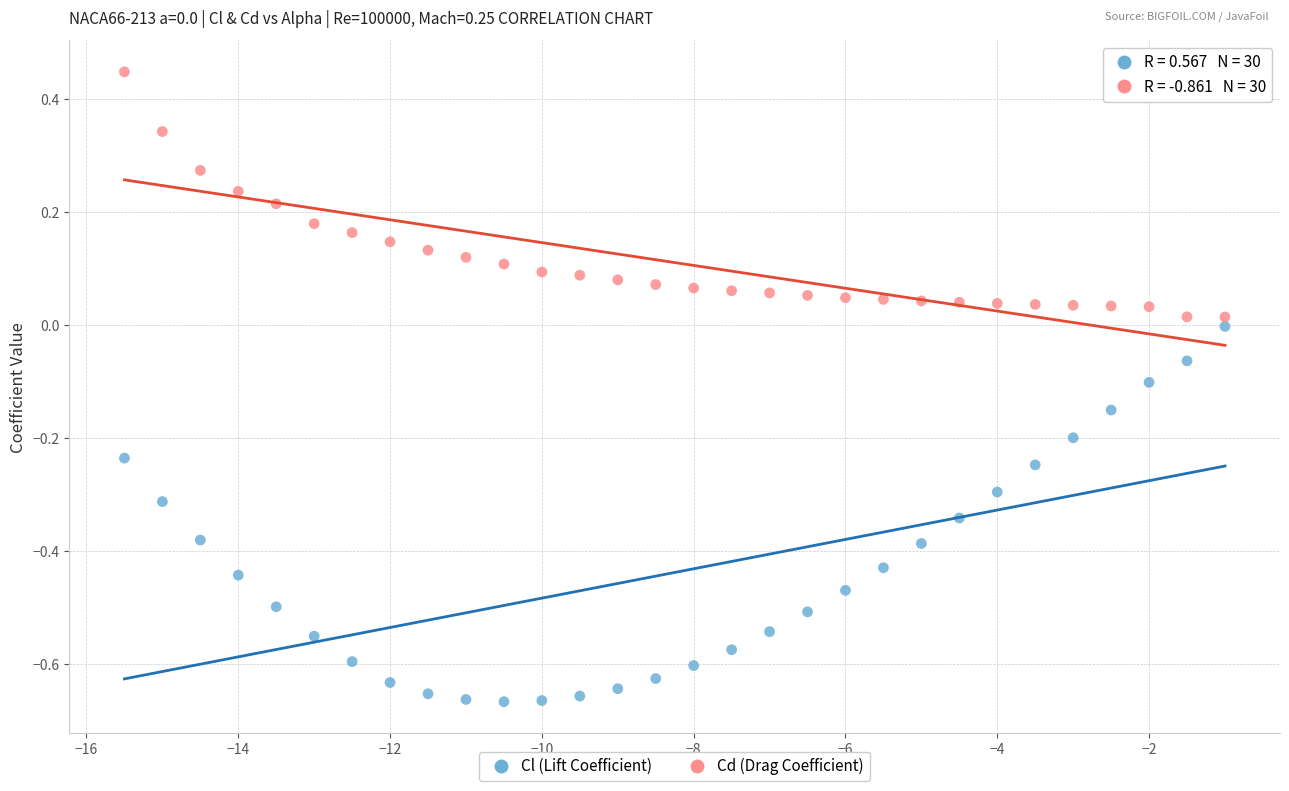

What are all the series names shown in the legend?

Cl (Lift Coefficient), Cd (Drag Coefficient)